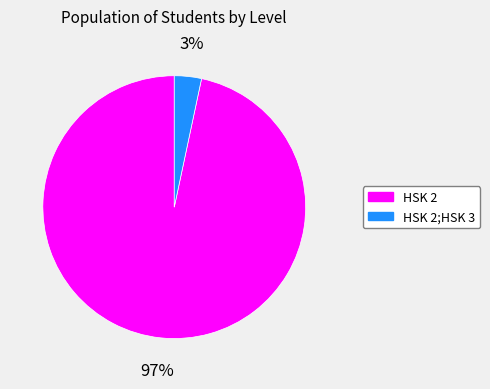

To the nearest percent, what is the average slice percentage?

50%